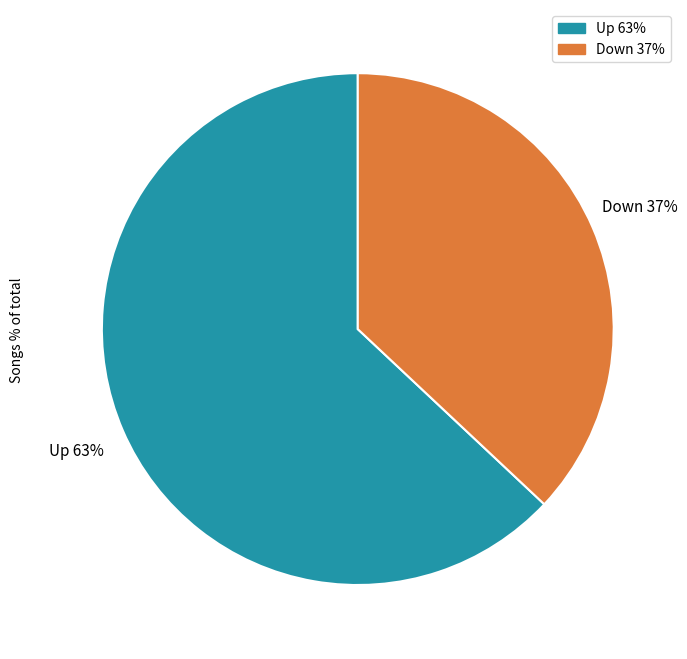

Count the number of slices in the pie.

2